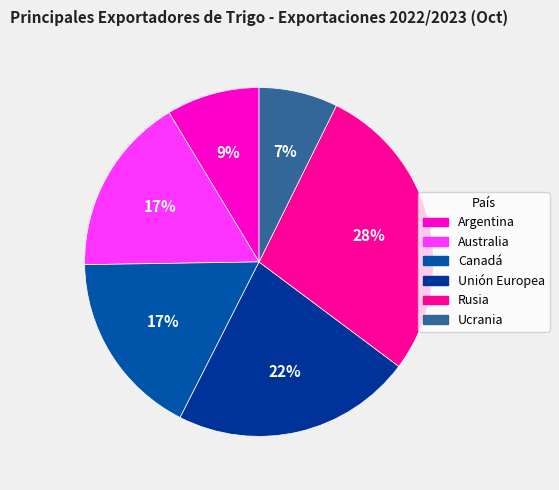

Which has a higher value, Australia or Ucrania?

Australia